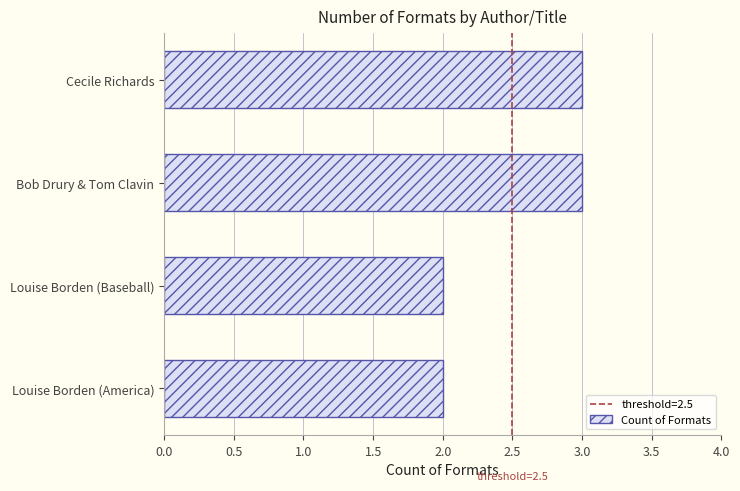

What is the maximum value shown in the chart?

3